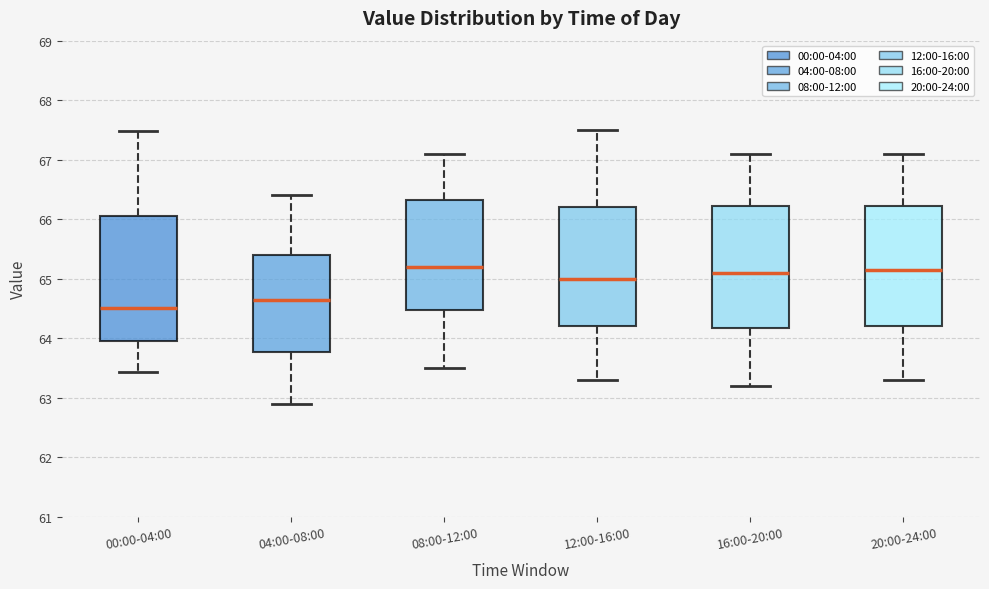

Where does the upper whisker of the box for 12:00-16:00 end on the y-axis? The values are not printed on the chart, so give them approximately, as read against the axis.

67.5